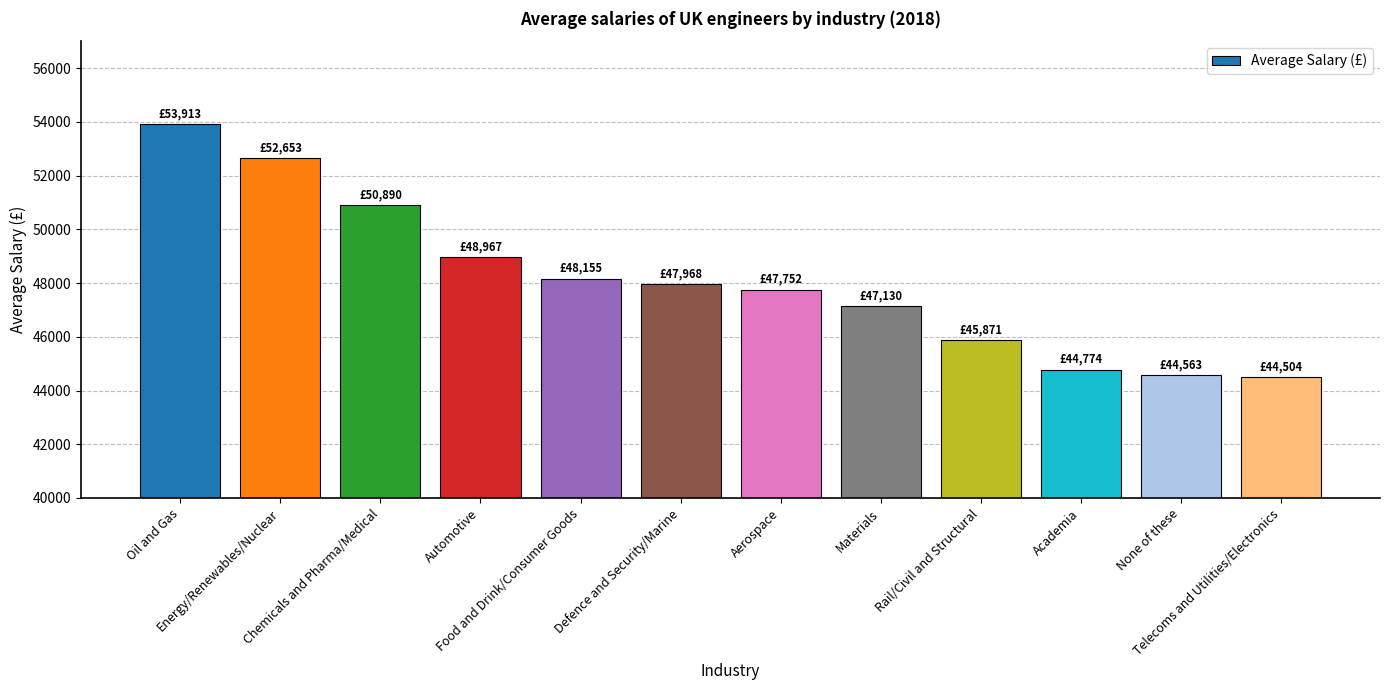

Where does the data first go above 47968?

Oil and Gas